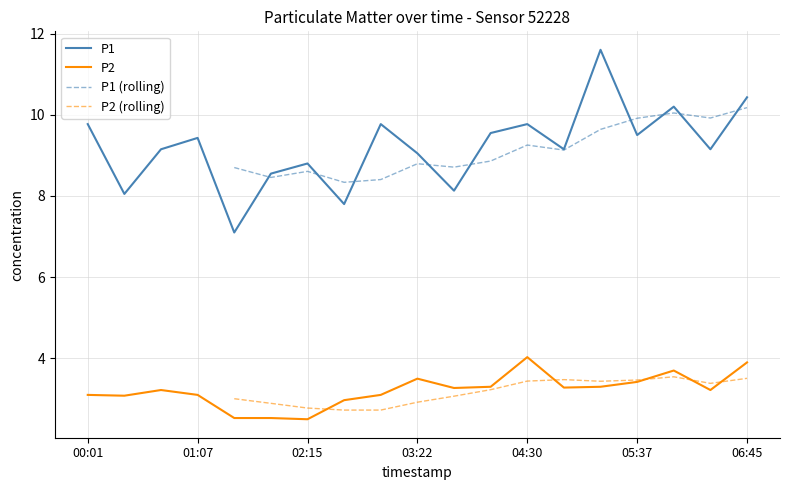

Reading left to right, extract all data points from this chart.

P1: 9.8	8.1	9.2	9.4	7.1	8.6	8.8	7.8	9.8	9.1	8.1	9.6	9.8	9.2	11.6	9.5	10.2	9.2	10.4
P2: 3.1	3.1	3.2	3.1	2.5	2.5	2.5	3.0	3.1	3.5	3.3	3.3	4.0	3.3	3.3	3.4	3.7	3.2	3.9